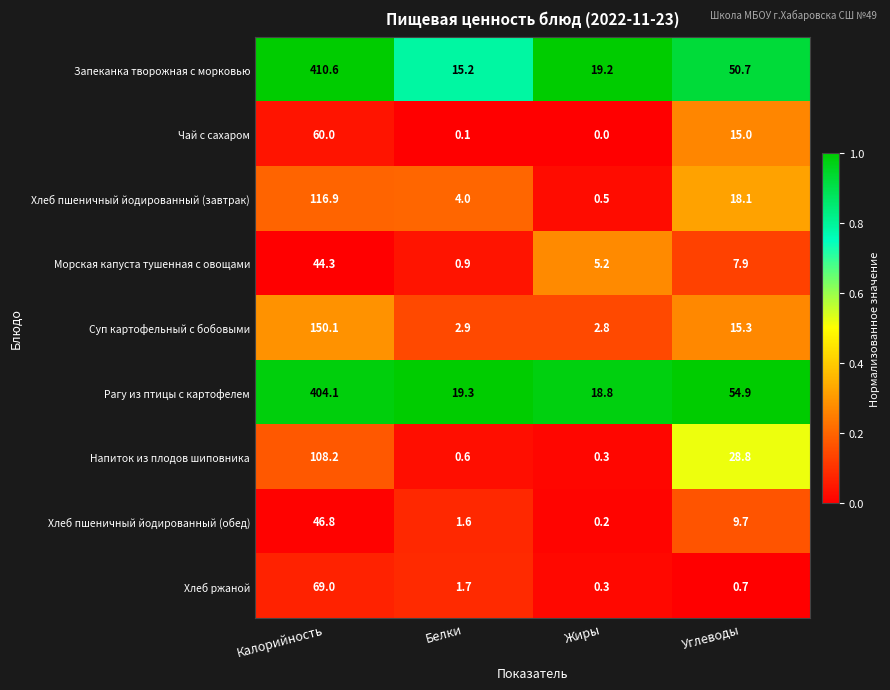

True or false: Суп картофельный с бобовыми has a value of 2.9 at Белки.

True